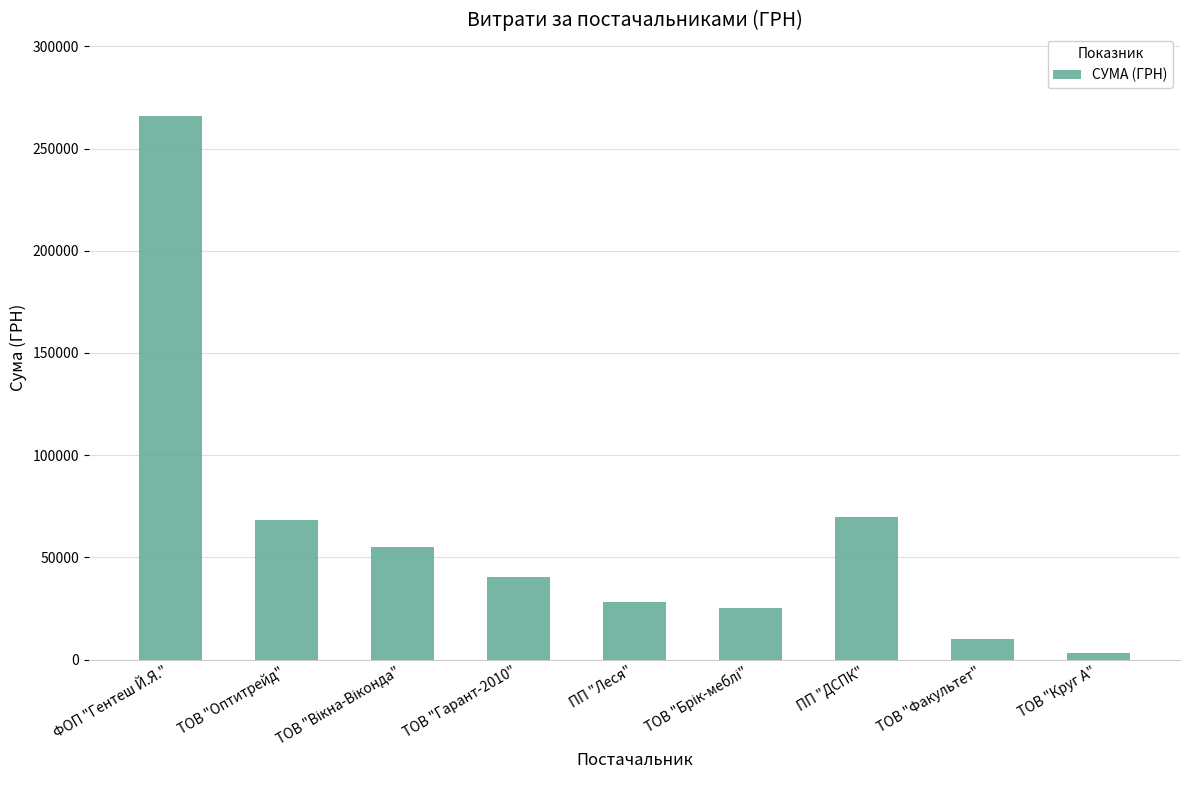

Is it true that the value at ТОВ "Круг А" is 3227.8?

True